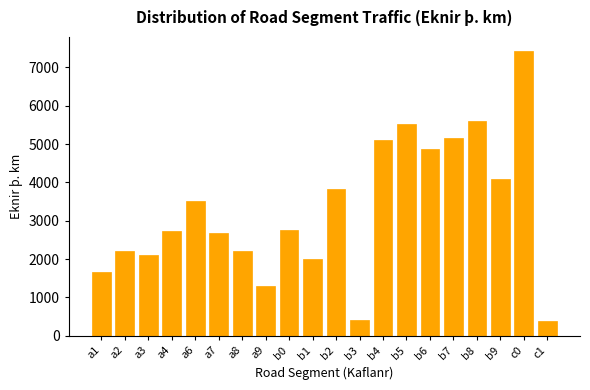

What is the ratio of the value at b6 to the value at a4?

1.8